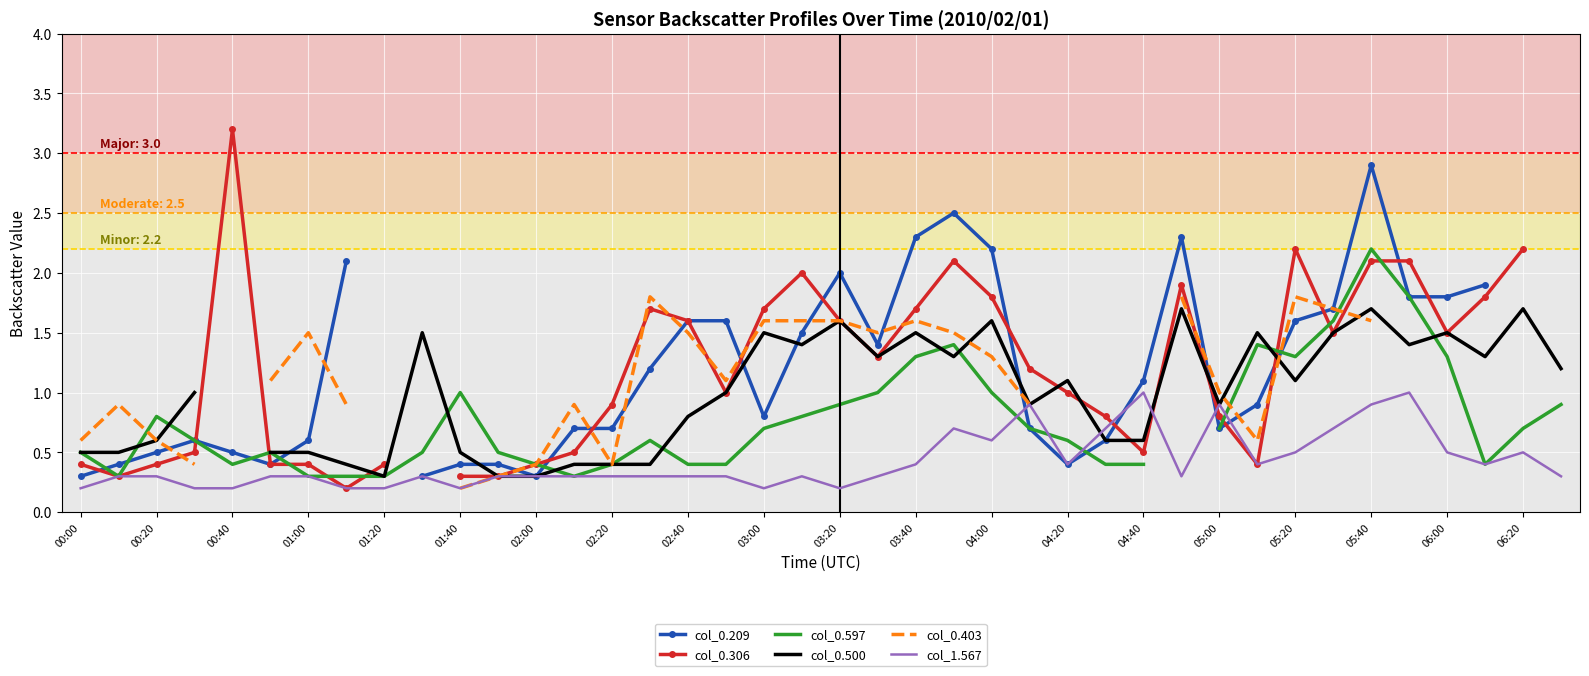

The col_0.209 series shows 0.9 at 31. True or false?

True